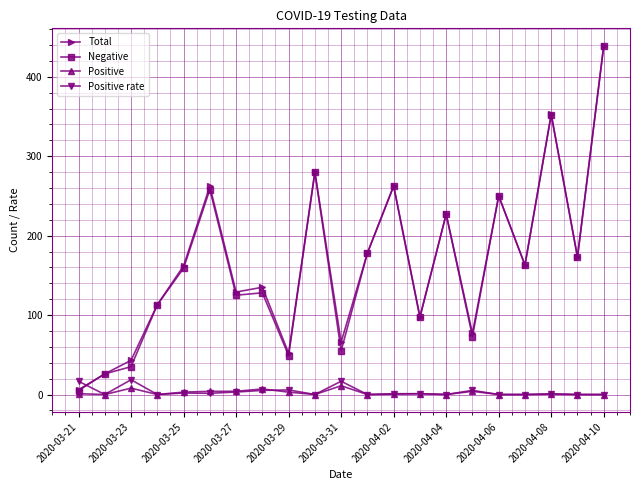

What is the difference between the maximum and second lowest values in the Positive series?

11.0